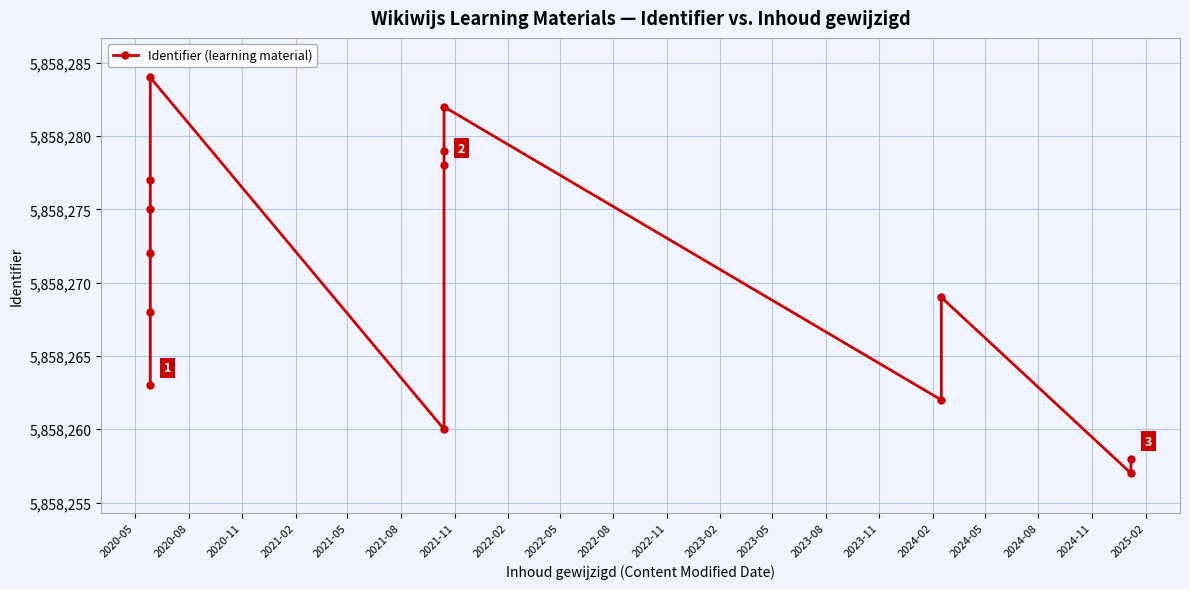

Is it true that the value at 2021-11 is 5858260?

True